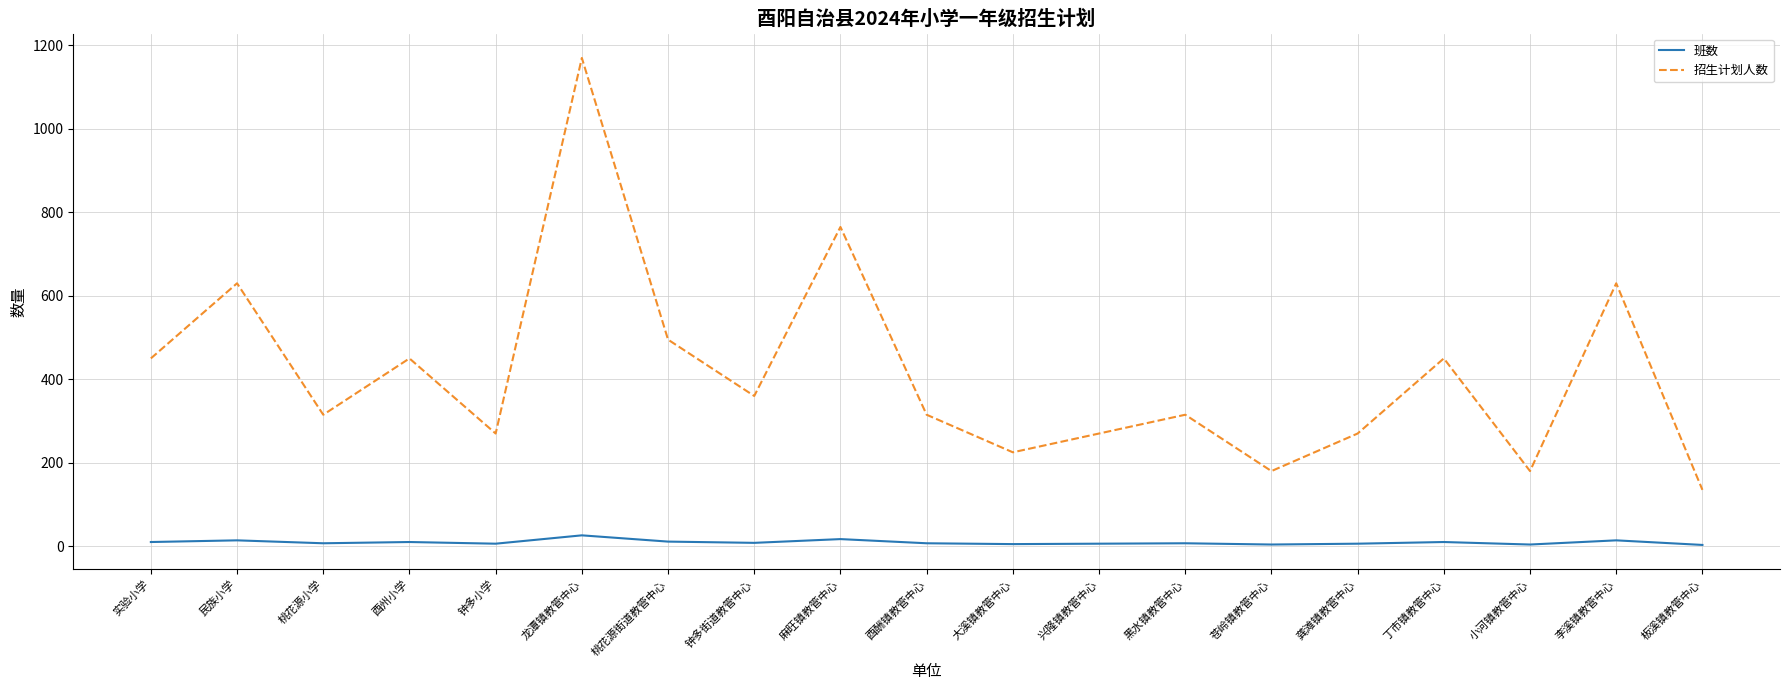

True or false: 招生计划人数 and 班数 cross at least once.

False